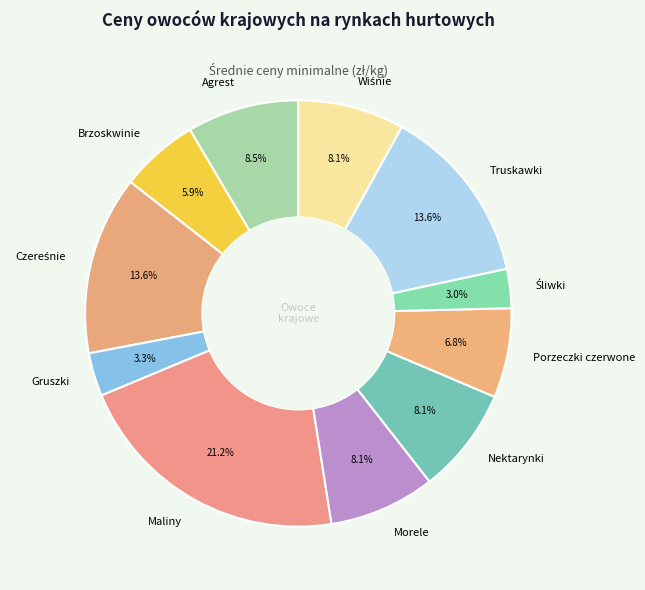

Is Brzoskwinie the majority of the pie?

No